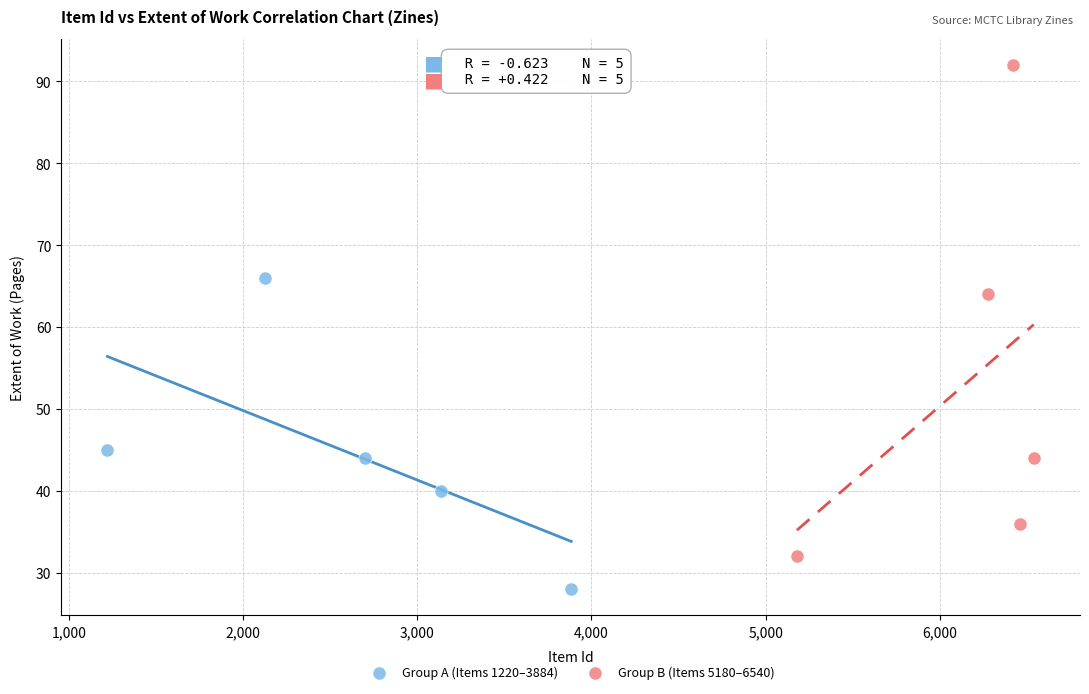

Which series reaches the maximum Y coordinate?

Group B (Items 5180–6540)